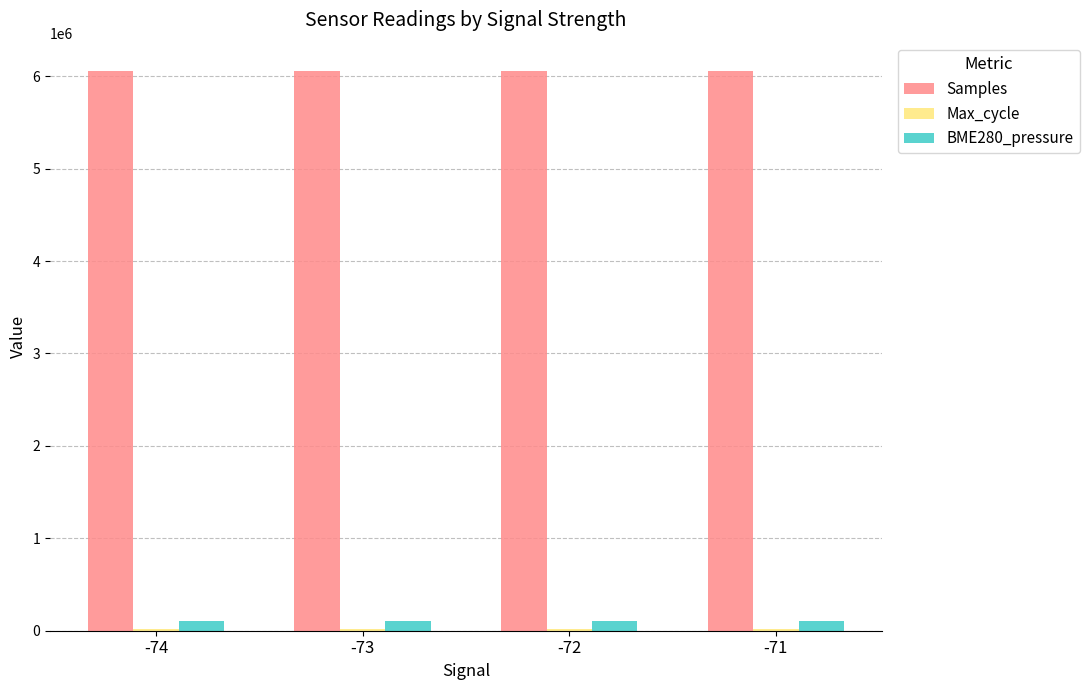

How many data points in BME280_pressure are above 102838?

2